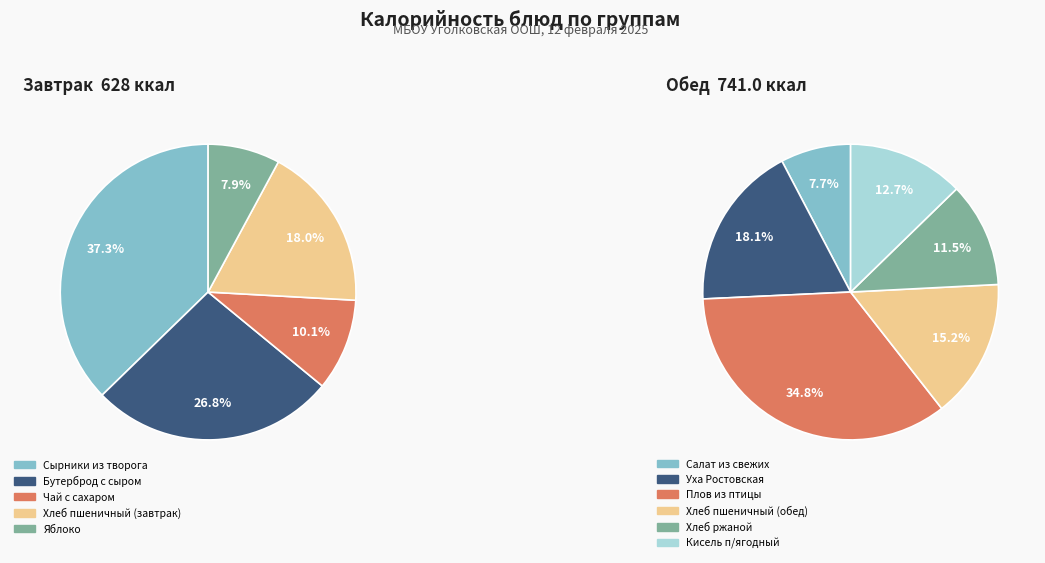

What is the ratio of the value at Сырники из творога со сметаной to the value at Яблоко?

4.7